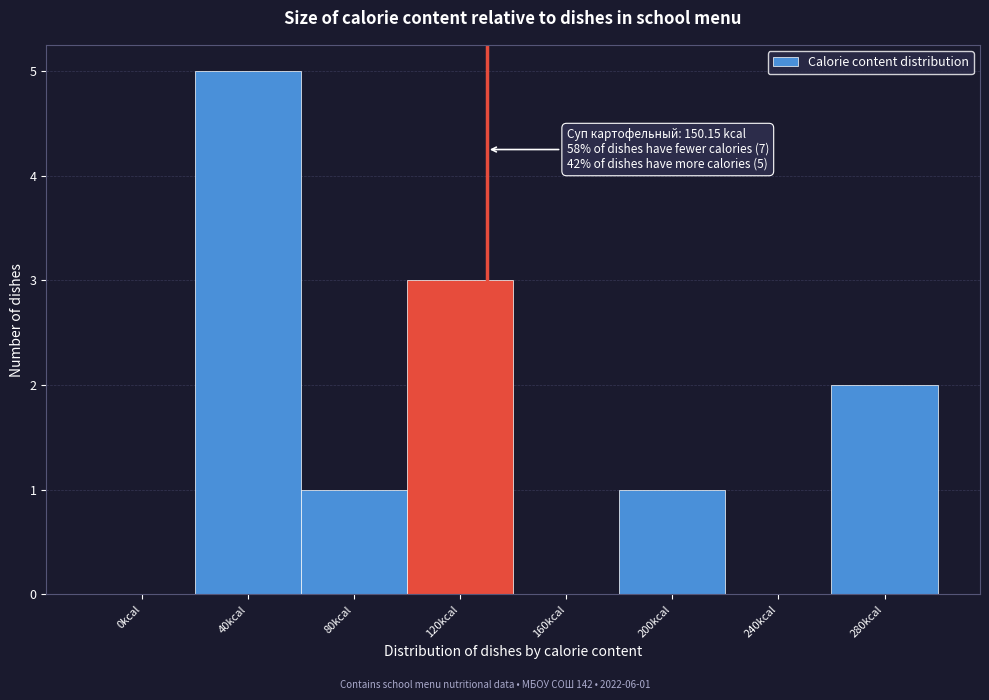

Reading right to left, extract all data points from this chart.

280kcal=2	240kcal=0	200kcal=1	160kcal=0	120kcal=3	80kcal=1	40kcal=5	0kcal=0